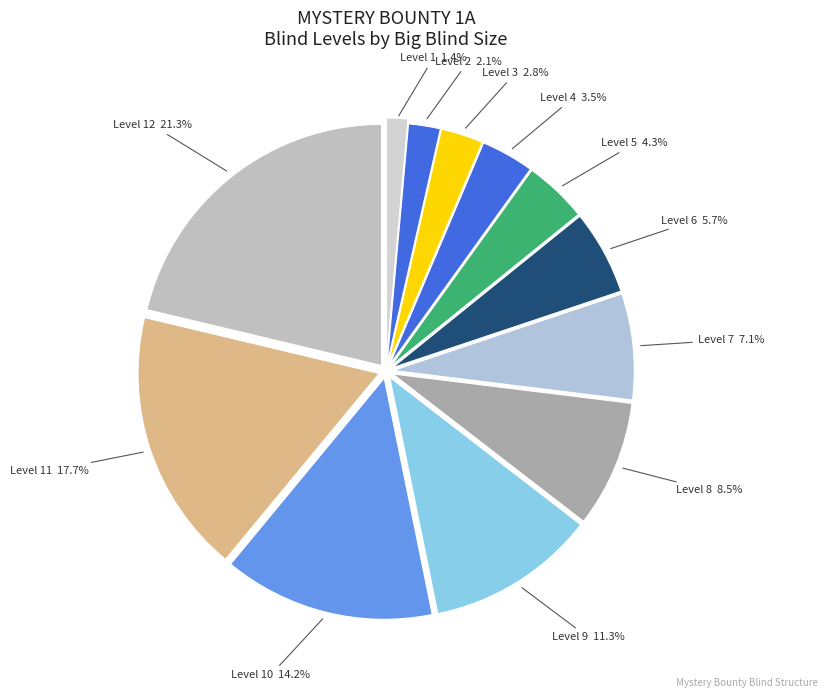

How many slices are in this pie chart?

12